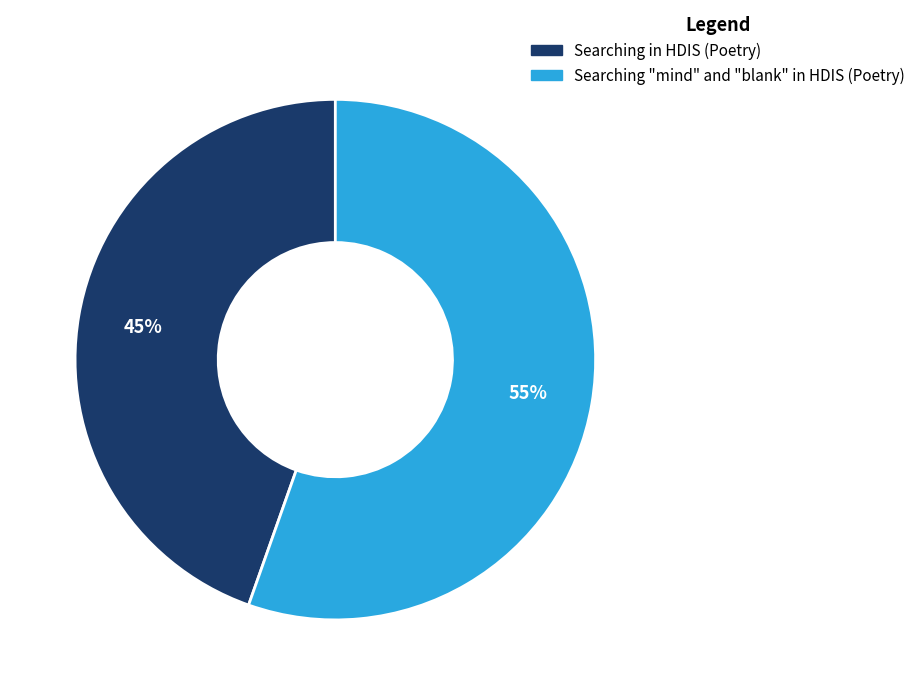

Do Searching in HDIS (Poetry) and Searching "mind" and "blank" in HDIS (Poetry) together represent more than half of the pie?

Yes